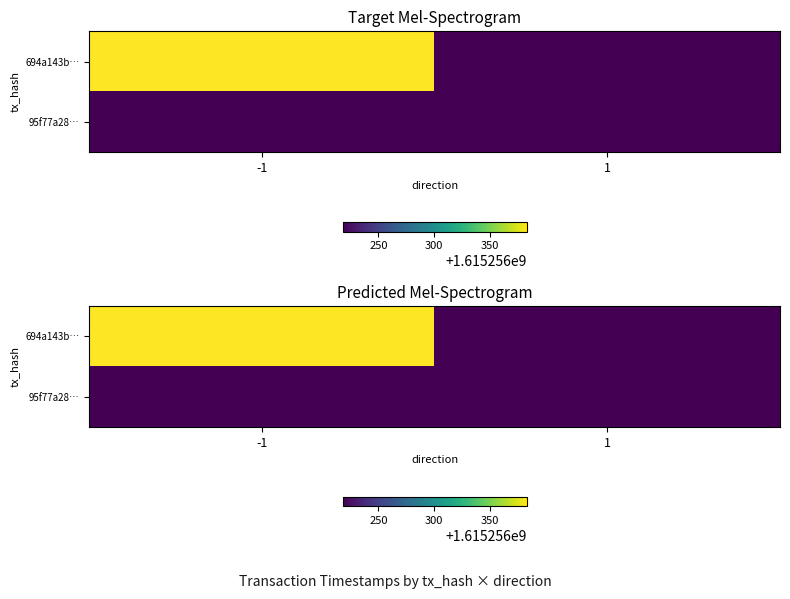

Is it true that 694a143b5206894ae7a937a390d619e60f651db equals 566649891 at time_stamp?

False